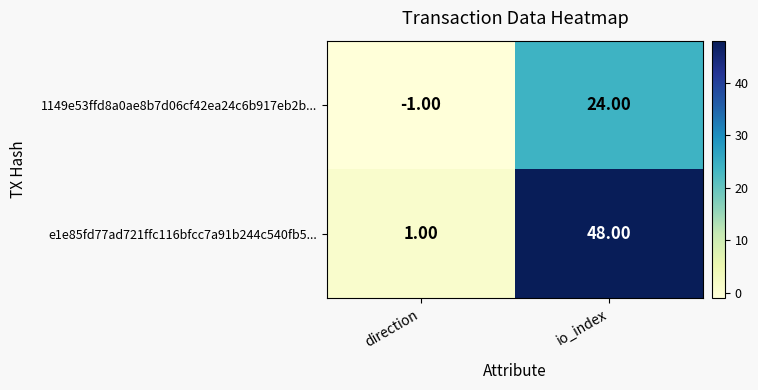

At which label is 1149e53ffd8a0ae8b7d06cf42ea24c6b917eb2b... closest to 11?

direction